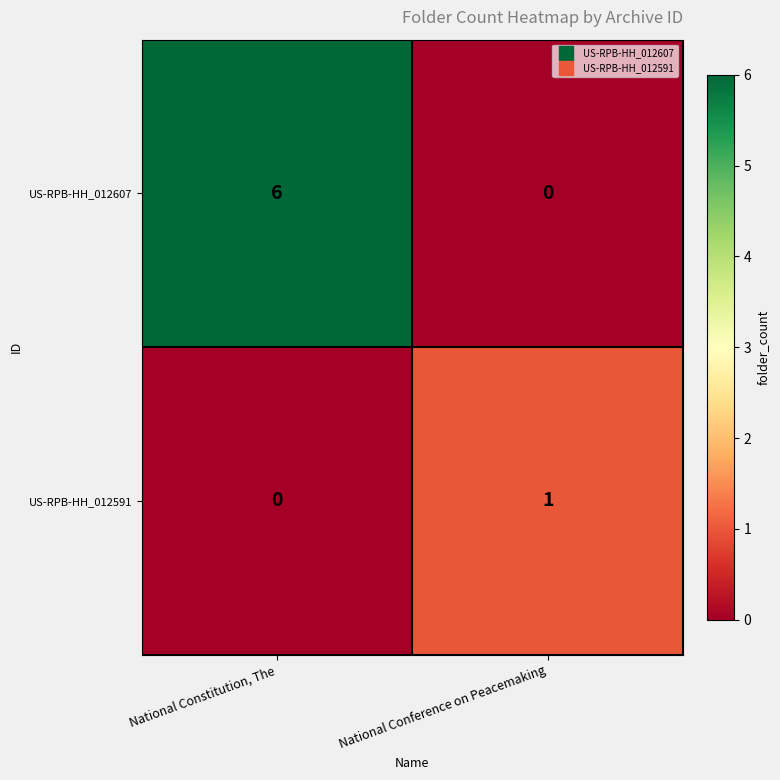

Which series has the largest total across all categories?

US-RPB-HH_012607